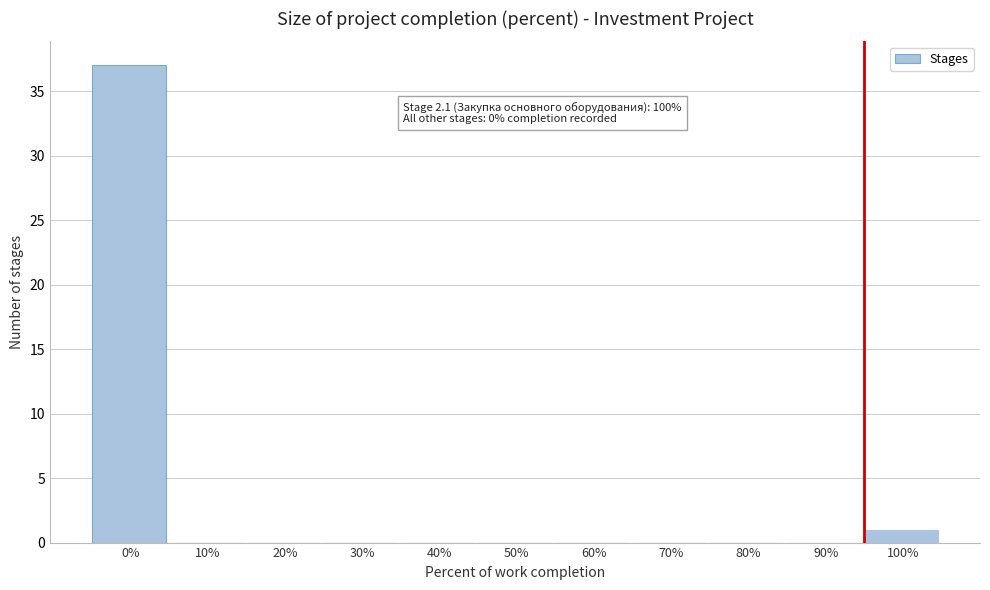

Reading right to left, transcribe all the data shown in this chart.

100%=1	90%=0	80%=0	70%=0	60%=0	50%=0	40%=0	30%=0	20%=0	10%=0	0%=37